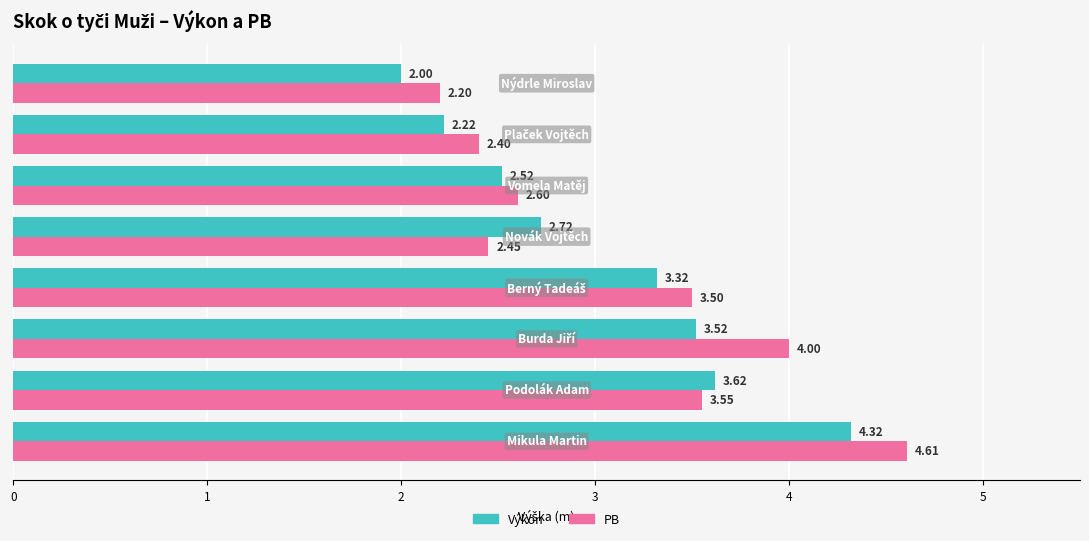

Which series has the largest range (max minus min)?

PB